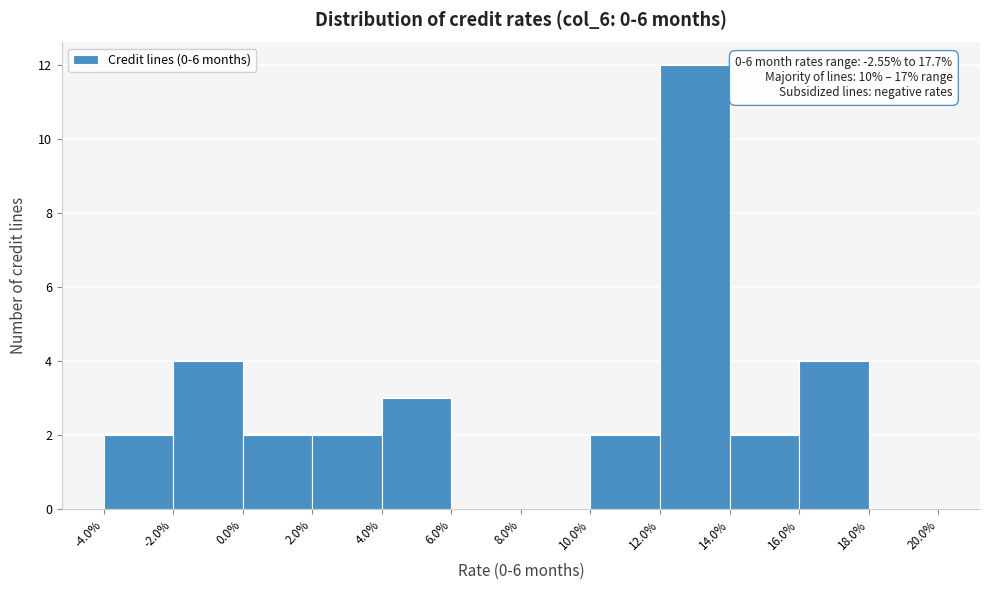

Over which range of the x-axis is the bar tallest?

12.0% to 14.0%